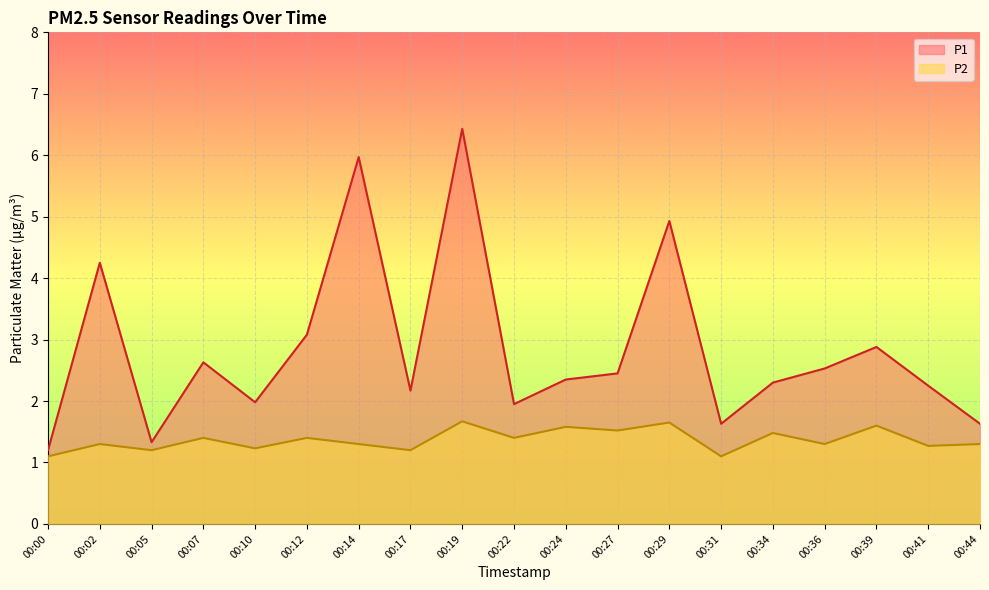

True or false: P2 has more than 0 interior local peaks.

True